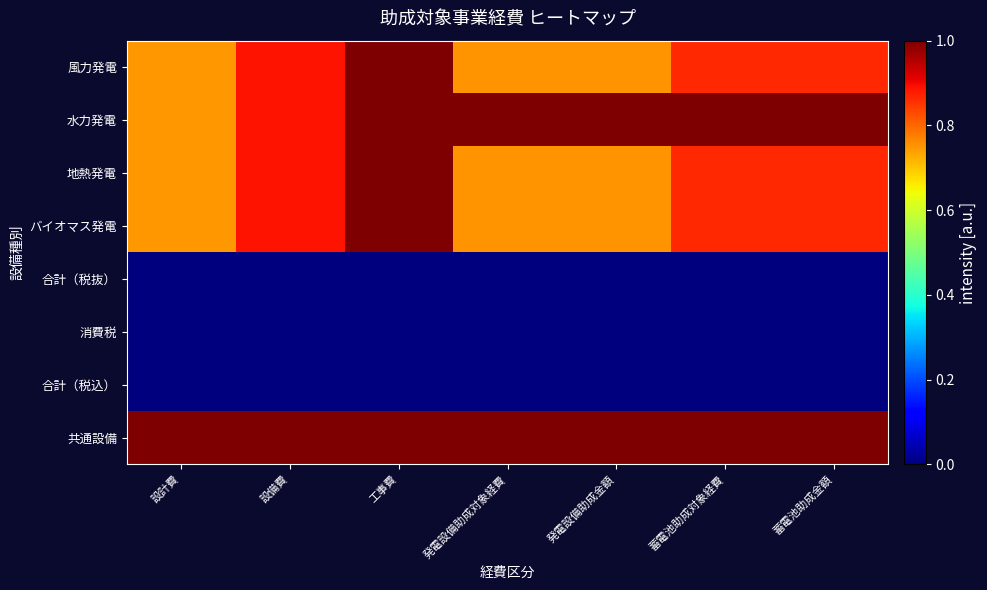

Which category has the highest value across all series?

工事費